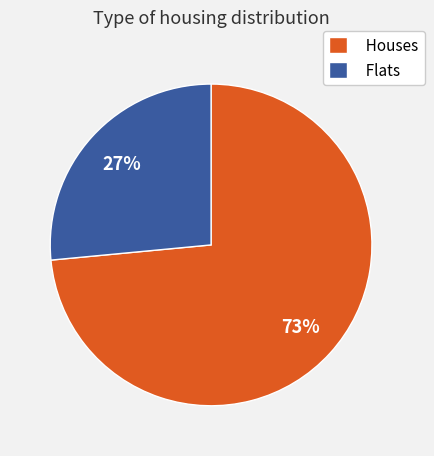

How many segments does this pie chart have?

2